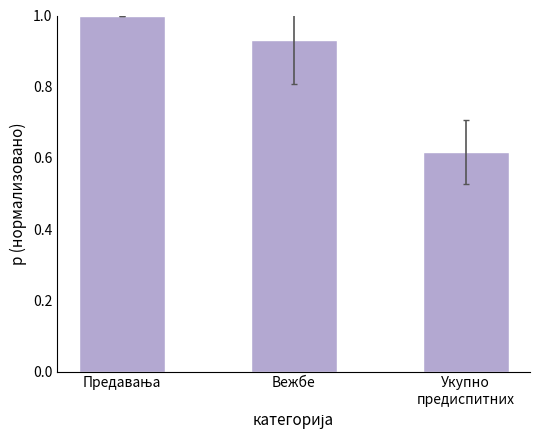

What is the difference between the values at Укупно
предиспитних and Вежбе?

0.3